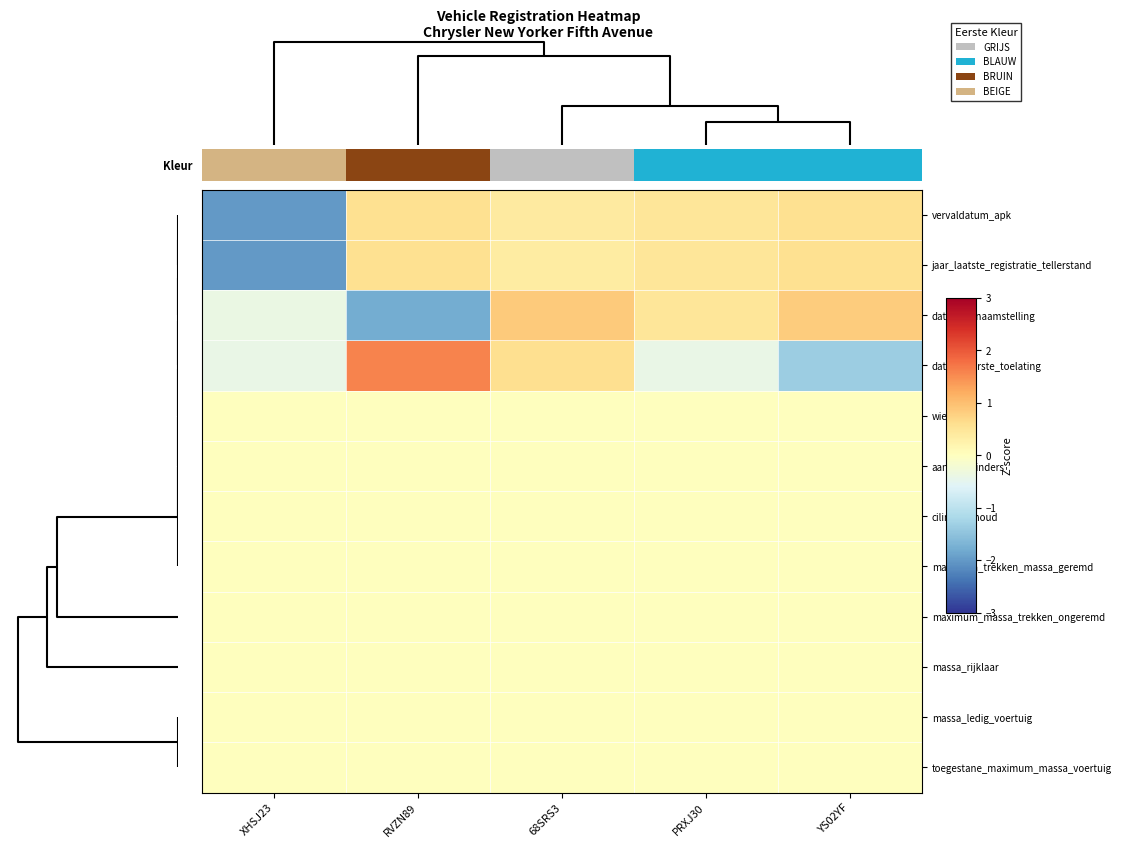

Reading left to right, transcribe all the data shown in this chart.

vervaldatum_apk: XHSJ23=-2.0	RVZN89=0.6	68SRS3=0.4	PRXJ30=0.5	YS02YF=0.6
jaar_laatste_registratie_tellerstand: XHSJ23=-2.0	RVZN89=0.6	68SRS3=0.4	PRXJ30=0.5	YS02YF=0.6
datum_tenaamstelling: XHSJ23=-0.4	RVZN89=-1.8	68SRS3=0.8	PRXJ30=0.5	YS02YF=0.8
datum_eerste_toelating: XHSJ23=-0.4	RVZN89=1.6	68SRS3=0.6	PRXJ30=-0.4	YS02YF=-1.3
wielbasis: XHSJ23=0.0	RVZN89=0.0	68SRS3=0.0	PRXJ30=0.0	YS02YF=0.0
aantal_cilinders: XHSJ23=0.0	RVZN89=0.0	68SRS3=0.0	PRXJ30=0.0	YS02YF=0.0
cilinderinhoud: XHSJ23=0.0	RVZN89=0.0	68SRS3=0.0	PRXJ30=0.0	YS02YF=0.0
maximum_trekken_massa_geremd: XHSJ23=0.0	RVZN89=0.0	68SRS3=0.0	PRXJ30=0.0	YS02YF=0.0
maximum_massa_trekken_ongeremd: XHSJ23=0.0	RVZN89=0.0	68SRS3=0.0	PRXJ30=0.0	YS02YF=0.0
massa_rijklaar: XHSJ23=0.0	RVZN89=0.0	68SRS3=0.0	PRXJ30=0.0	YS02YF=0.0
massa_ledig_voertuig: XHSJ23=0.0	RVZN89=0.0	68SRS3=0.0	PRXJ30=0.0	YS02YF=0.0
toegestane_maximum_massa_voertuig: XHSJ23=0.0	RVZN89=0.0	68SRS3=0.0	PRXJ30=0.0	YS02YF=0.0